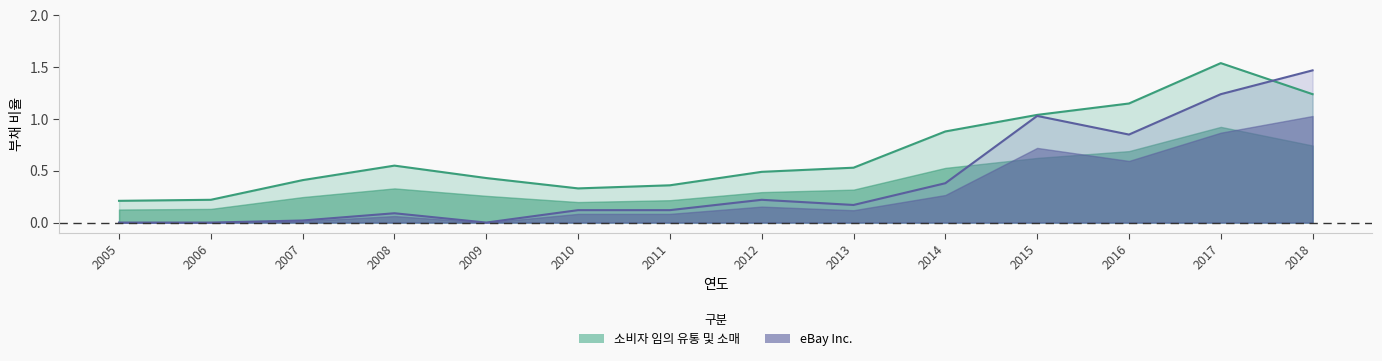

In eBay Inc., how many points are higher than both neighbors (excluding endpoints)?

3